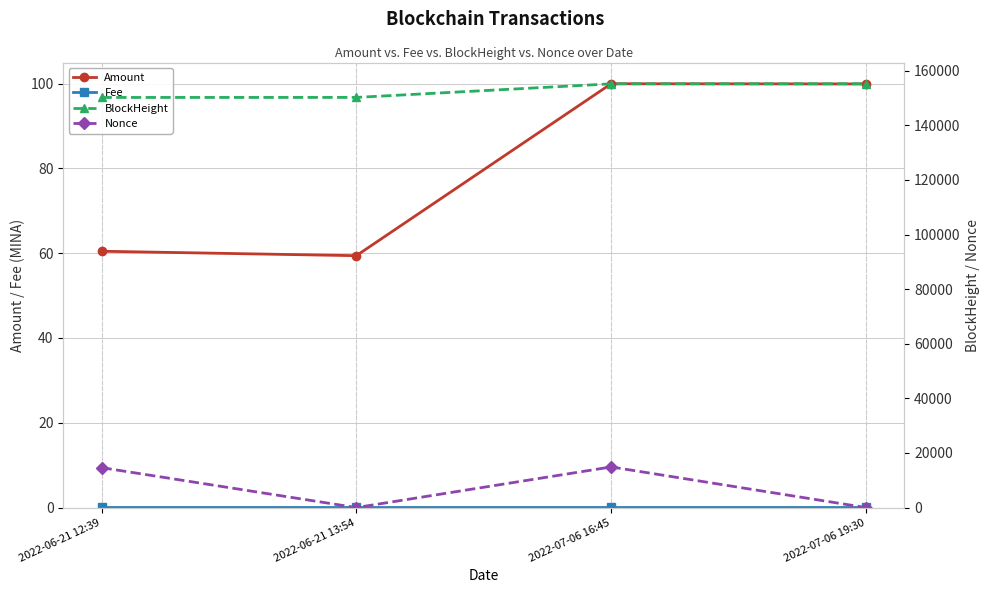

Is it true that BlockHeight equals 150209.0 at 2022-06-21 13:54?

True